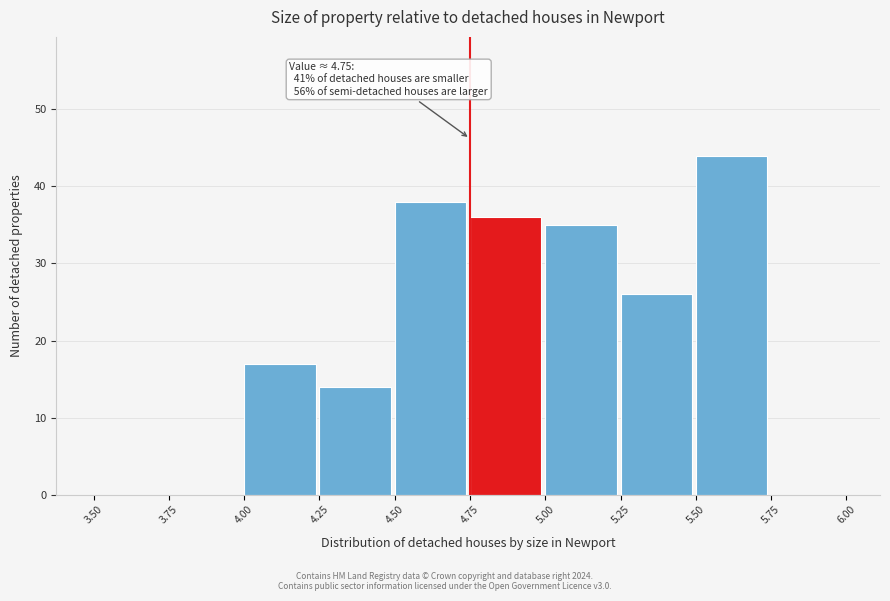

Over which range of the x-axis is the bar tallest?

5.50 to 5.75